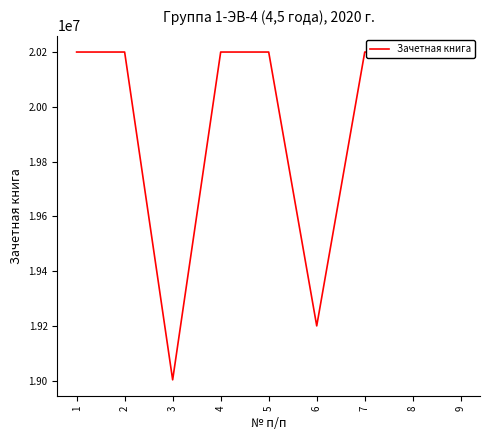

Read the value at 3.

19003184